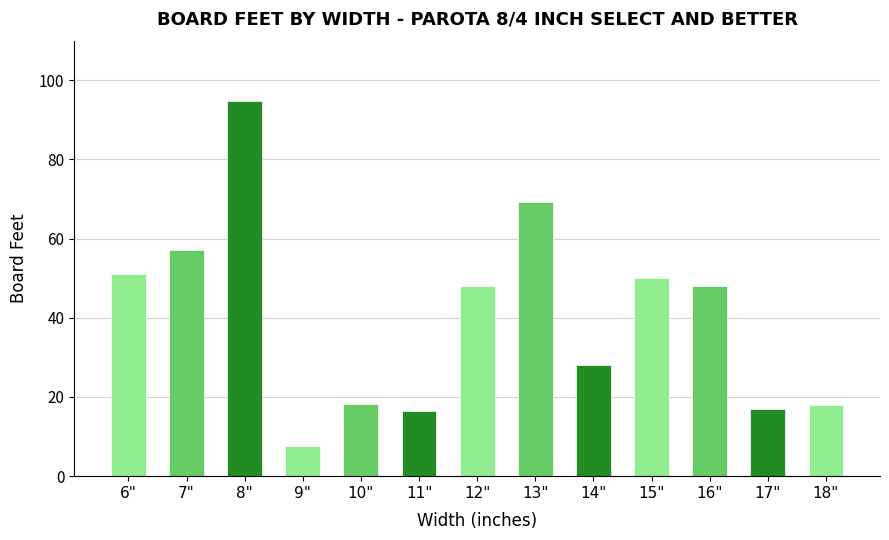

What position from the right is 12"?

7